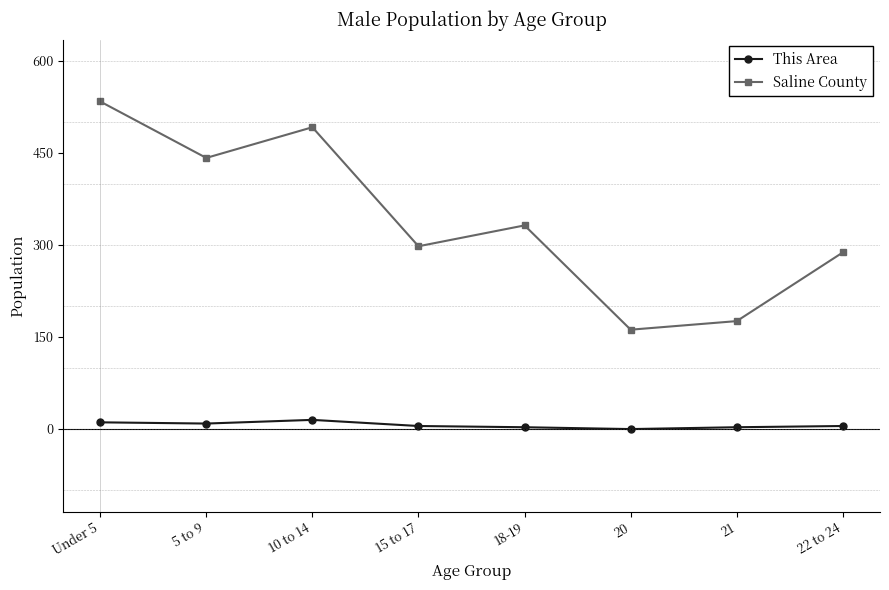

What is the difference between the This Area values at 10 to 14 and 18-19?

12